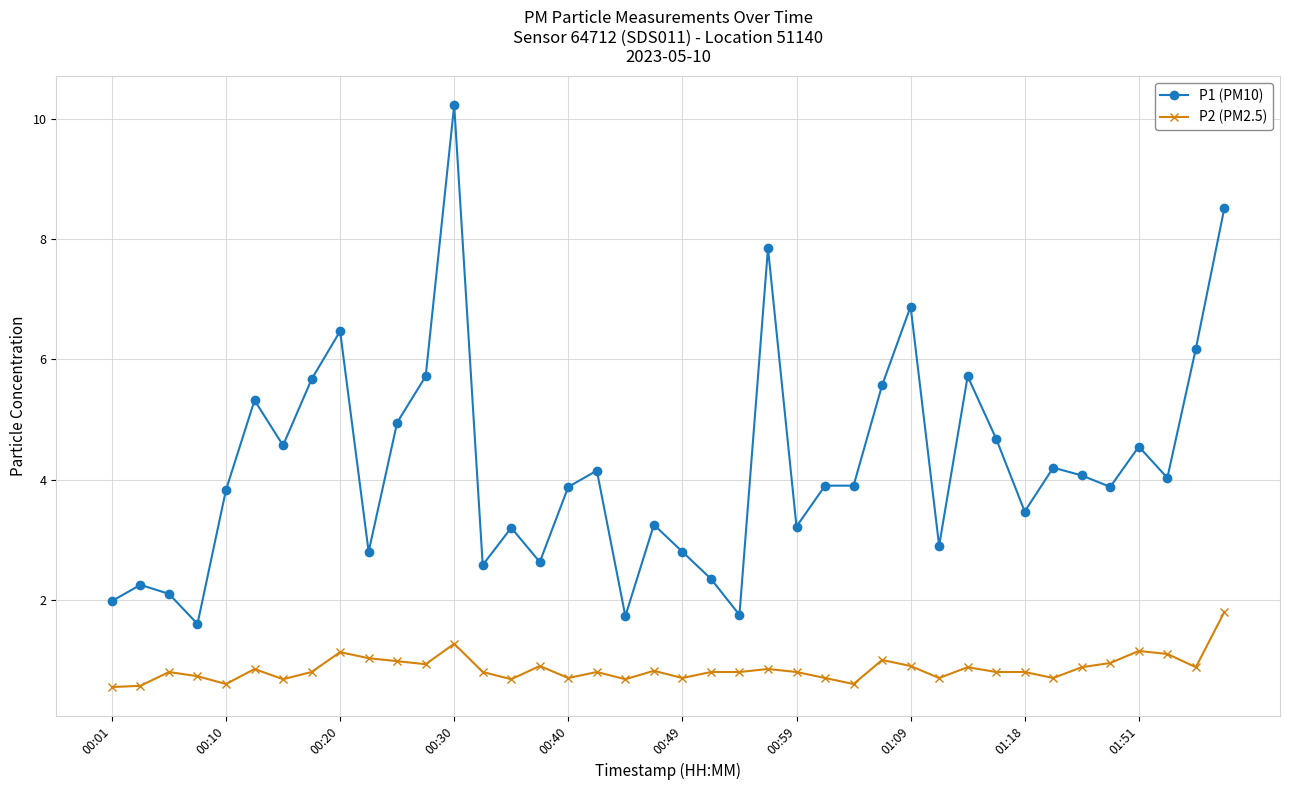

Which series has the largest range (max minus min)?

P1 (PM10)